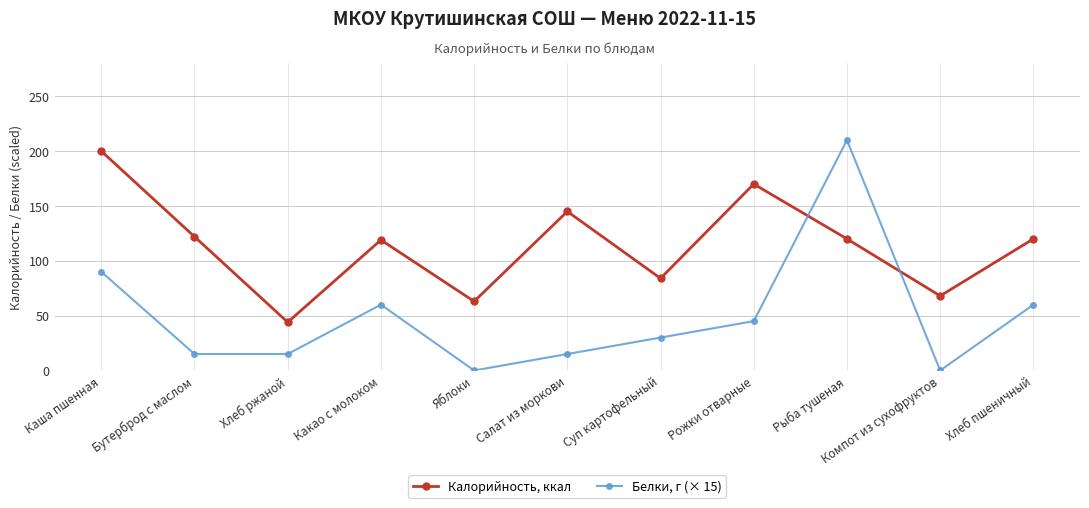

The value of Белки, г (× 15) at Суп картофельный is 16. True or false?

False